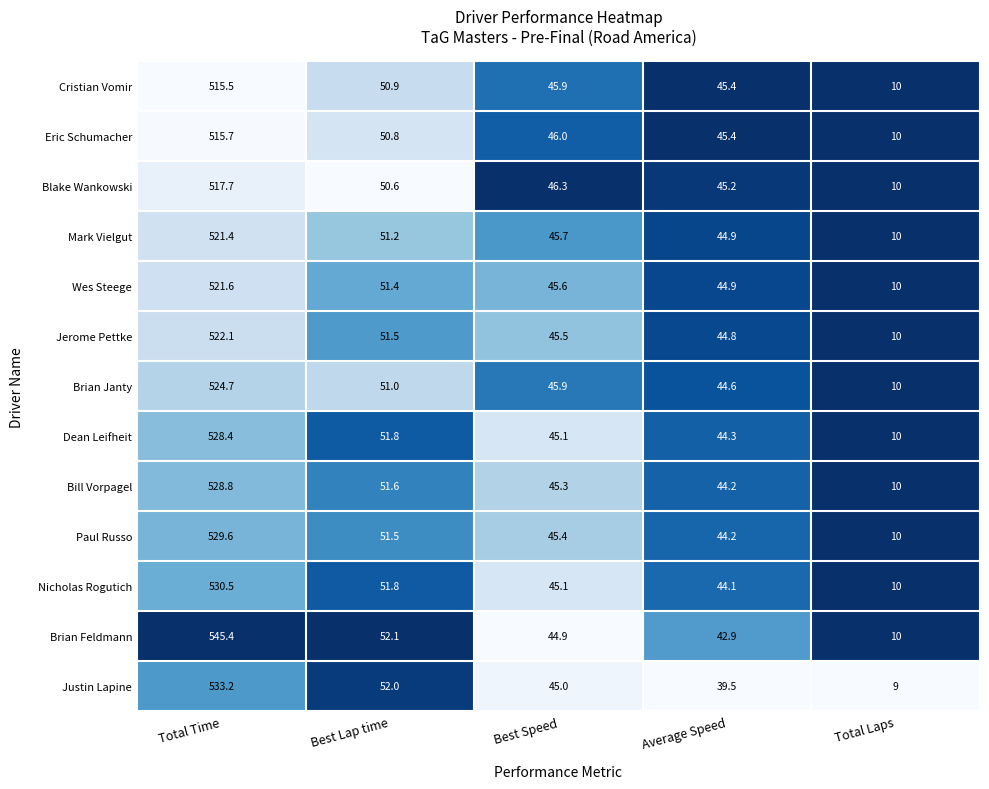

Which series changed the most between Total Time and Average Speed?

Brian Feldmann